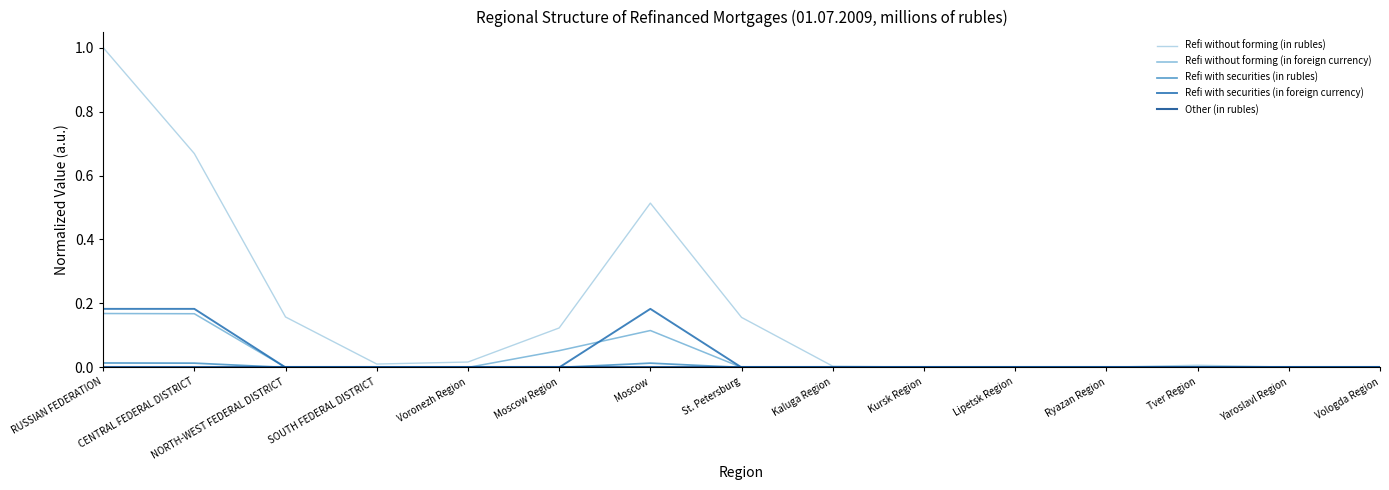

The Refi without forming (in foreign currency) series shows 0.1 at Ryazan Region. True or false?

False